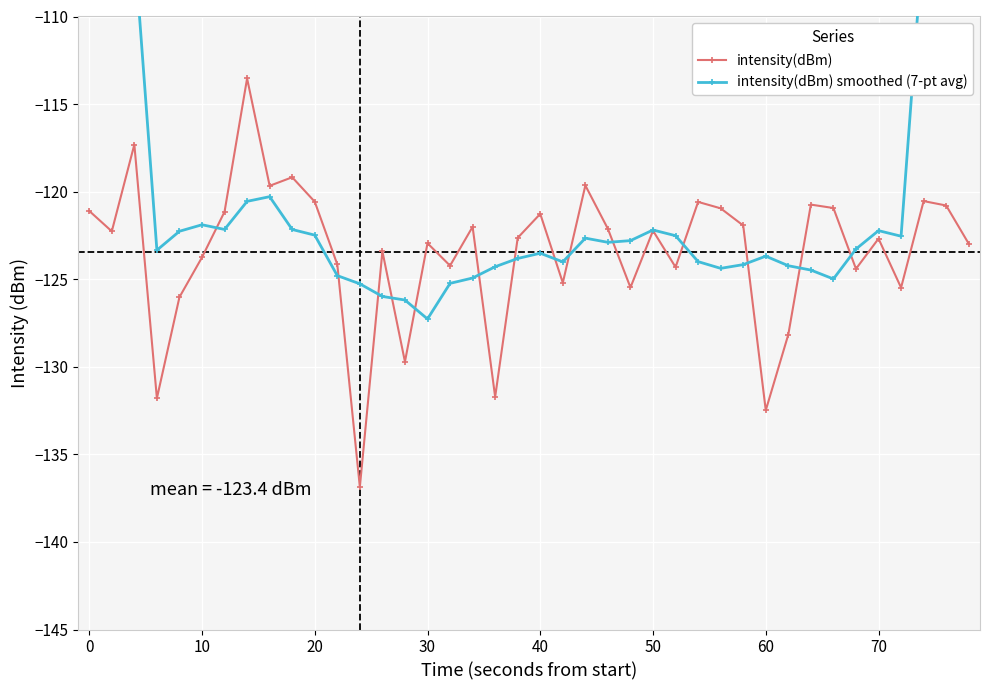

What is the maximum value for intensity(dBm)?

-113.5